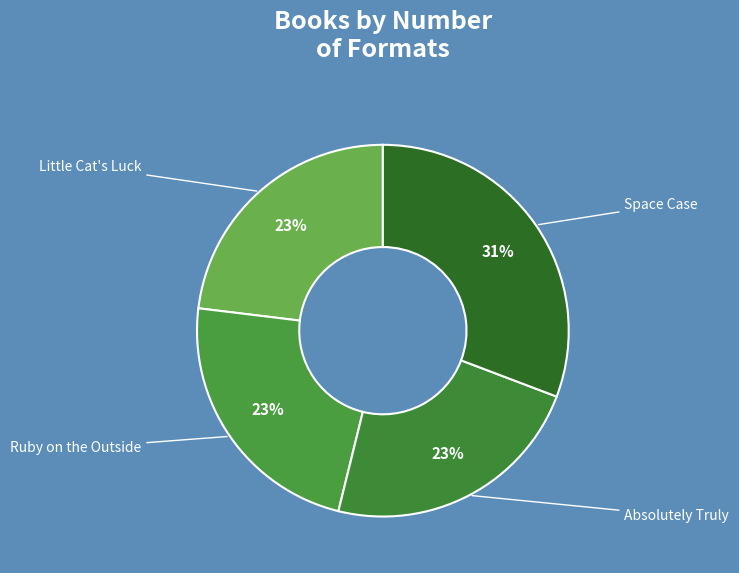

How many slices are in this pie chart?

4